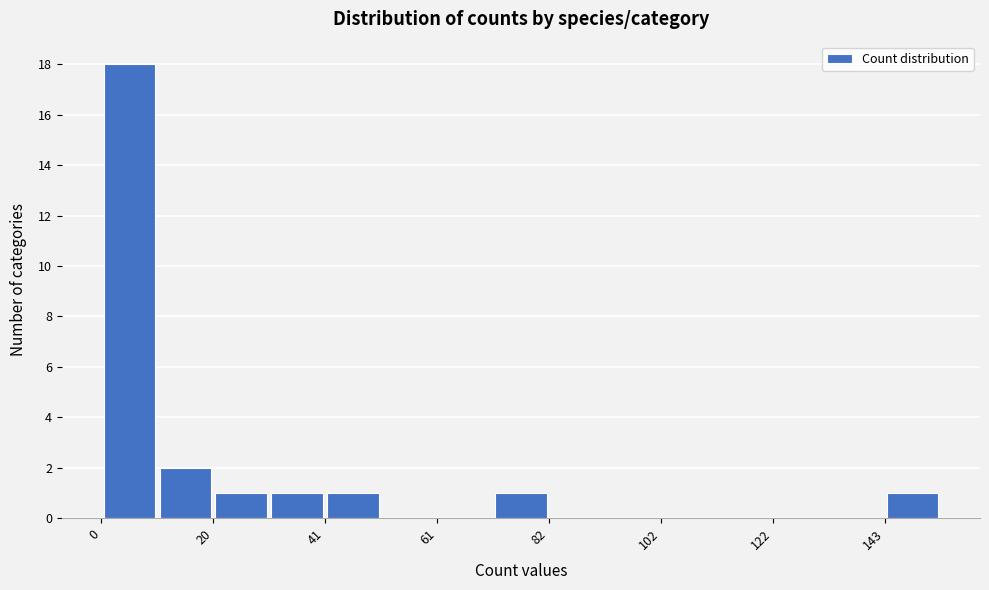

Around what value on the x-axis is the tallest bar? Give the approximate position of its centre, as read against the axis.

5